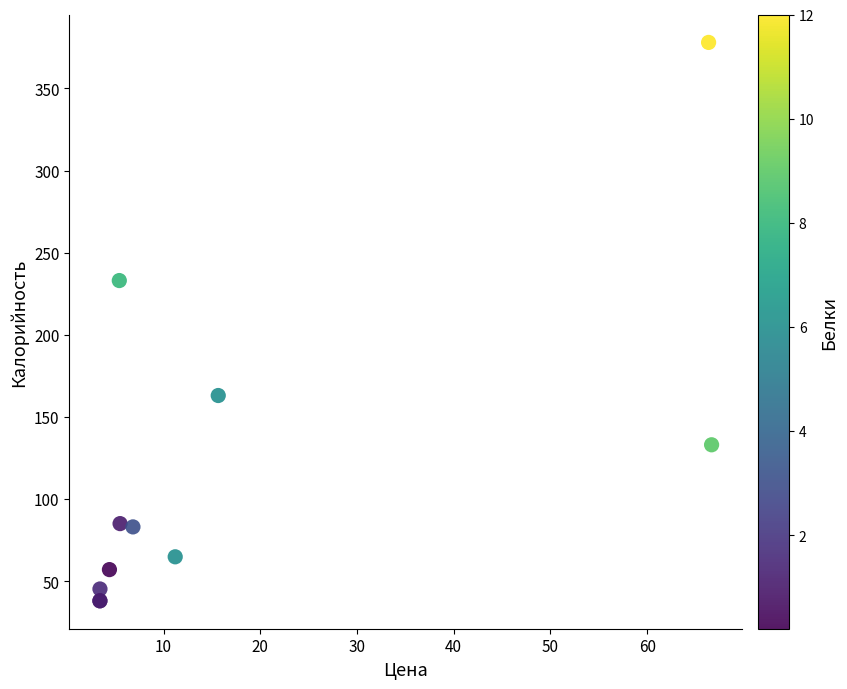

What Y value in the scatter plot is closest to 208?

233.0